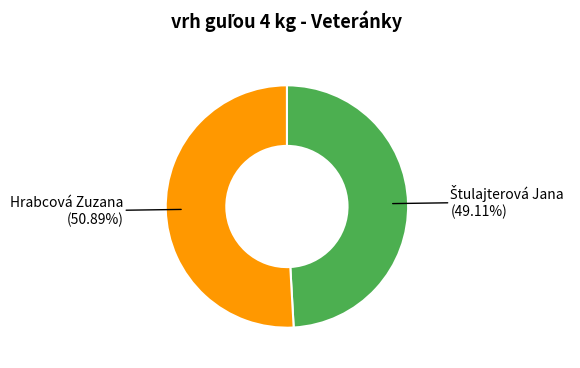

True or false: Hrabcová Zuzana accounts for 61% of the total.

False